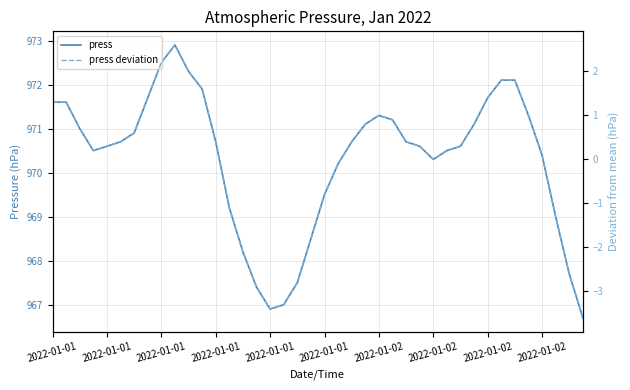

What is the lowest value of the press series?

966.7